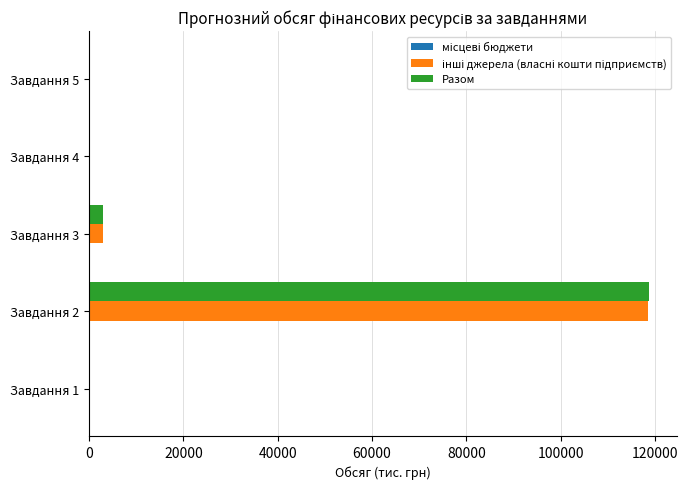

At which category is the sum across all series the highest?

Завдання 2